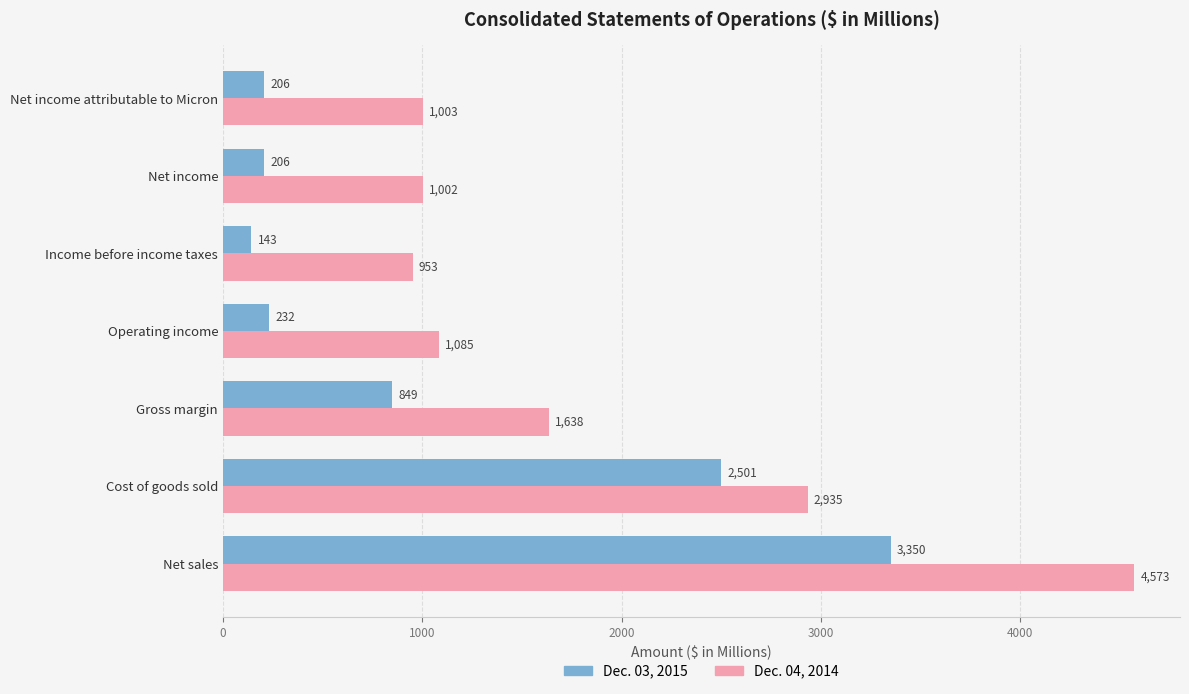

What is the total value across all series at Cost of goods sold?

5436